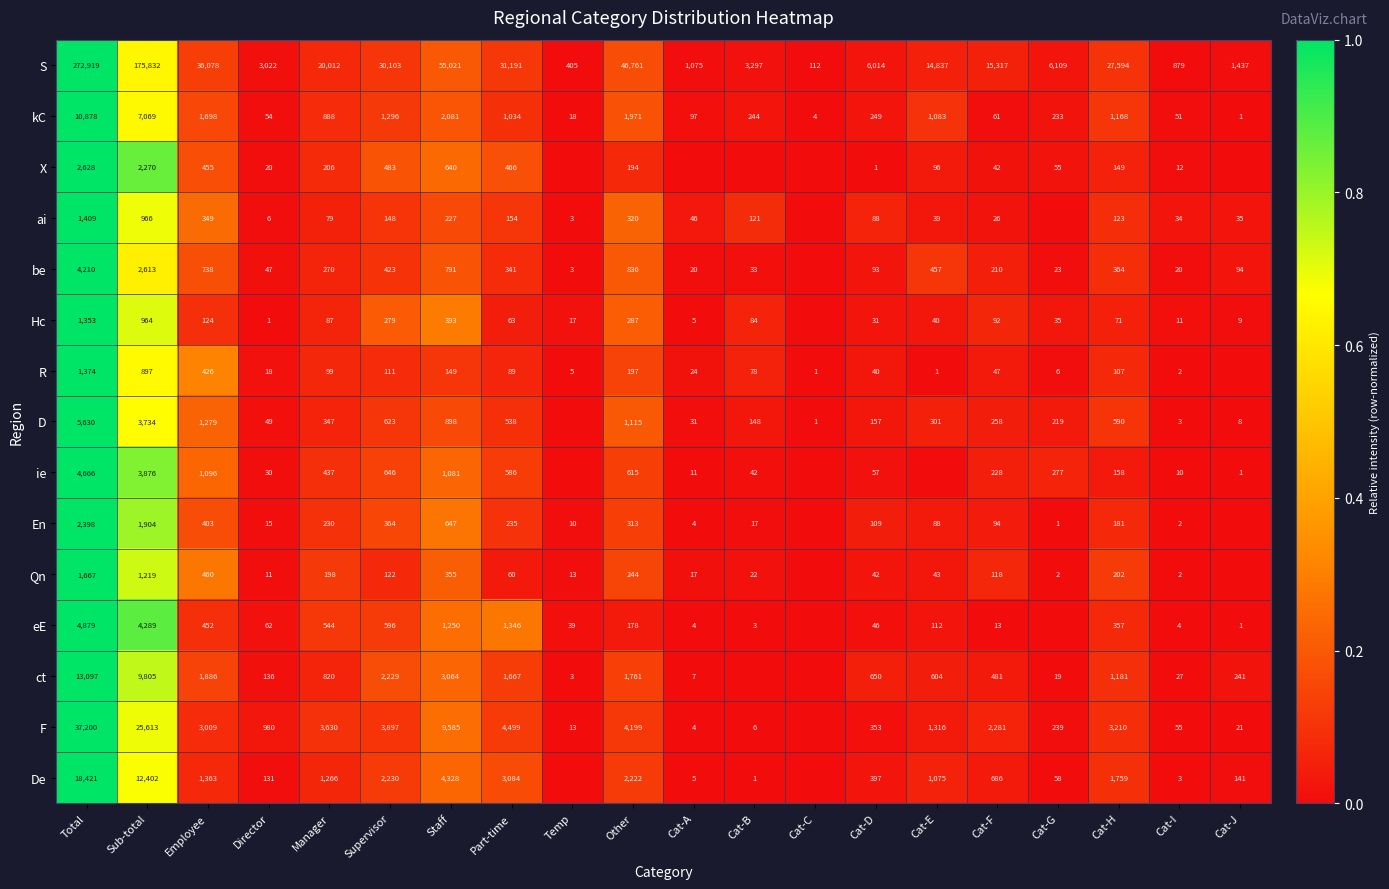

At which label does kC reach its minimum?

Cat-J